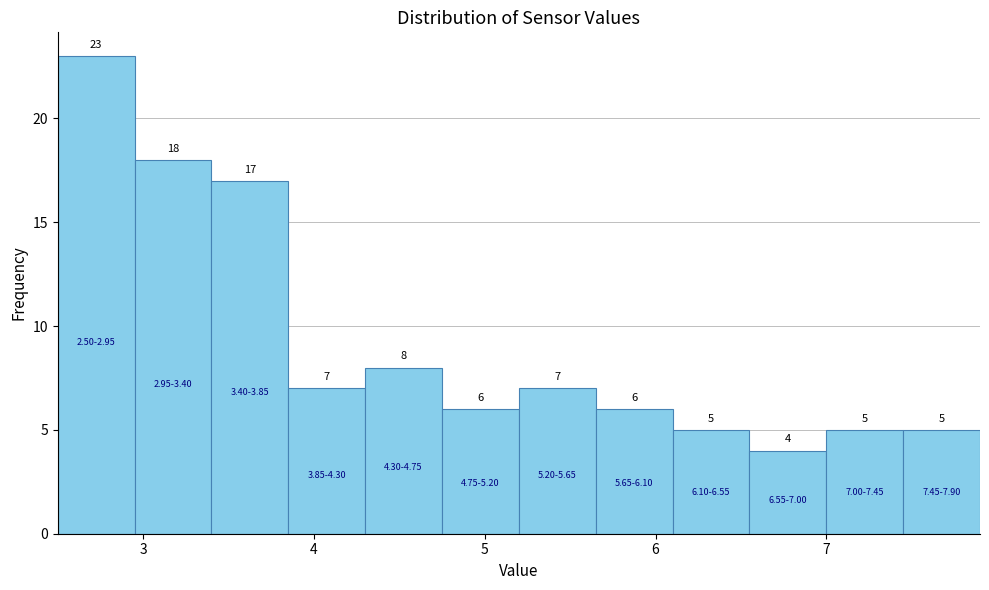

Reading left to right, list every bar in this chart as the range it spans on the x-axis followed by its height. The bar edges are not printed on the chart, so give them approximately, as read against the axis.

2.50 to 2.95: 23
2.95 to 3.40: 18
3.40 to 3.85: 17
3.85 to 4.30: 7
4.30 to 4.75: 8
4.75 to 5.20: 6
5.20 to 5.65: 7
5.65 to 6.10: 6
6.10 to 6.55: 5
6.55 to 7.00: 4
7.00 to 7.45: 5
7.45 to 7.90: 5